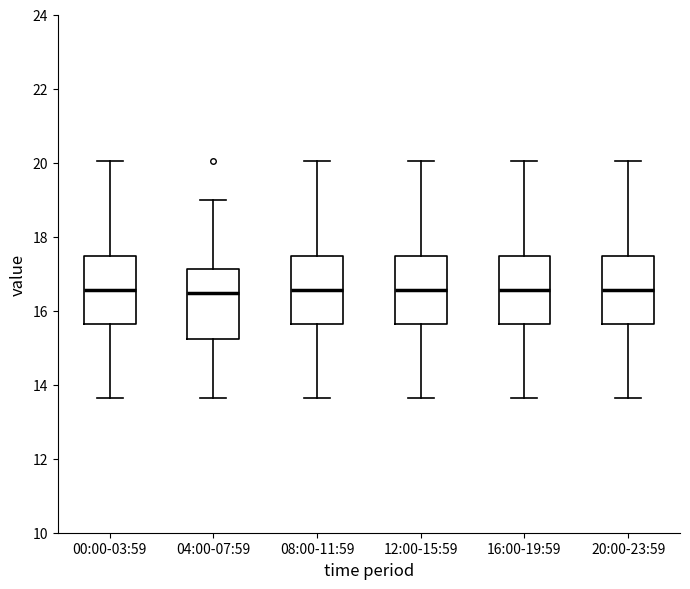

Reading left to right, transcribe this box plot: for each box, give where its median line is, the range the box spans, and where its two whiskers end, as read against the y-axis. The values are not printed on the chart, so give them approximately, as read against the axis.

00:00-03:59: median 16.6, box 15.6 to 17.4, whiskers 13.6 to 20.0
04:00-07:59: median 16.4, box 15.2 to 17.2, whiskers 13.6 to 19.0
08:00-11:59: median 16.6, box 15.6 to 17.4, whiskers 13.6 to 20.0
12:00-15:59: median 16.6, box 15.6 to 17.4, whiskers 13.6 to 20.0
16:00-19:59: median 16.6, box 15.6 to 17.4, whiskers 13.6 to 20.0
20:00-23:59: median 16.6, box 15.6 to 17.4, whiskers 13.6 to 20.0